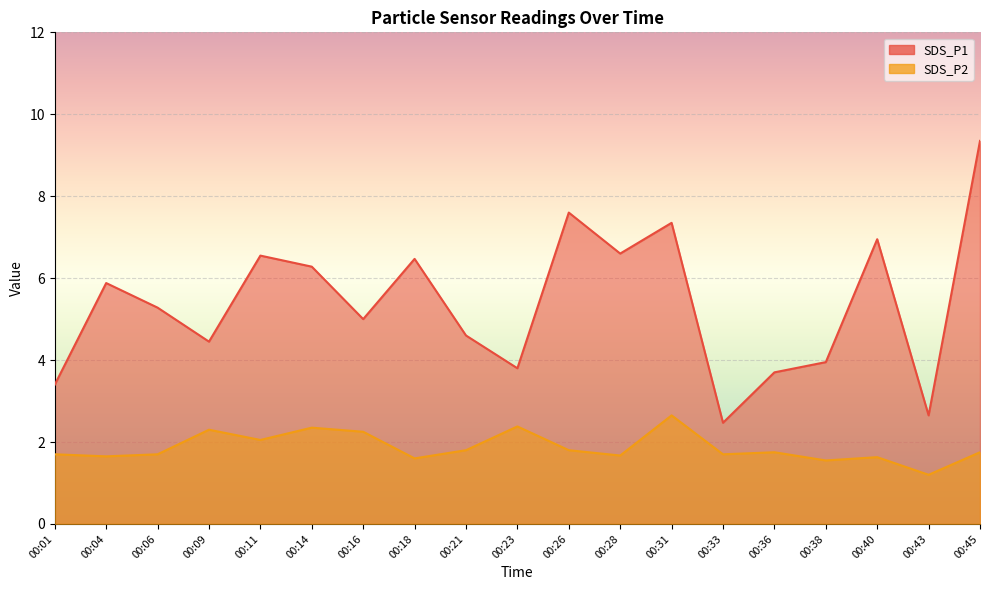

At which label does SDS_P2 reach its peak?

00:31